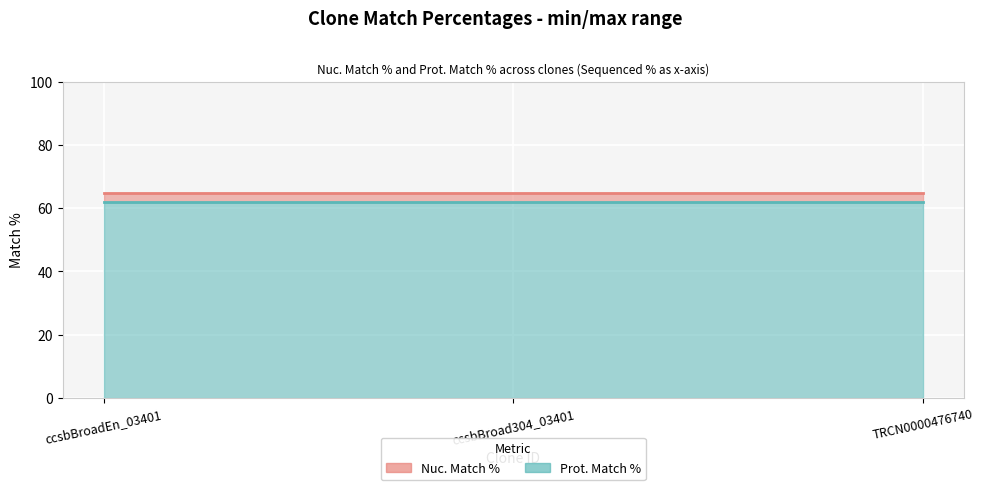

At which label does Nuc. Match % reach its peak?

ccsbBroadEn_03401